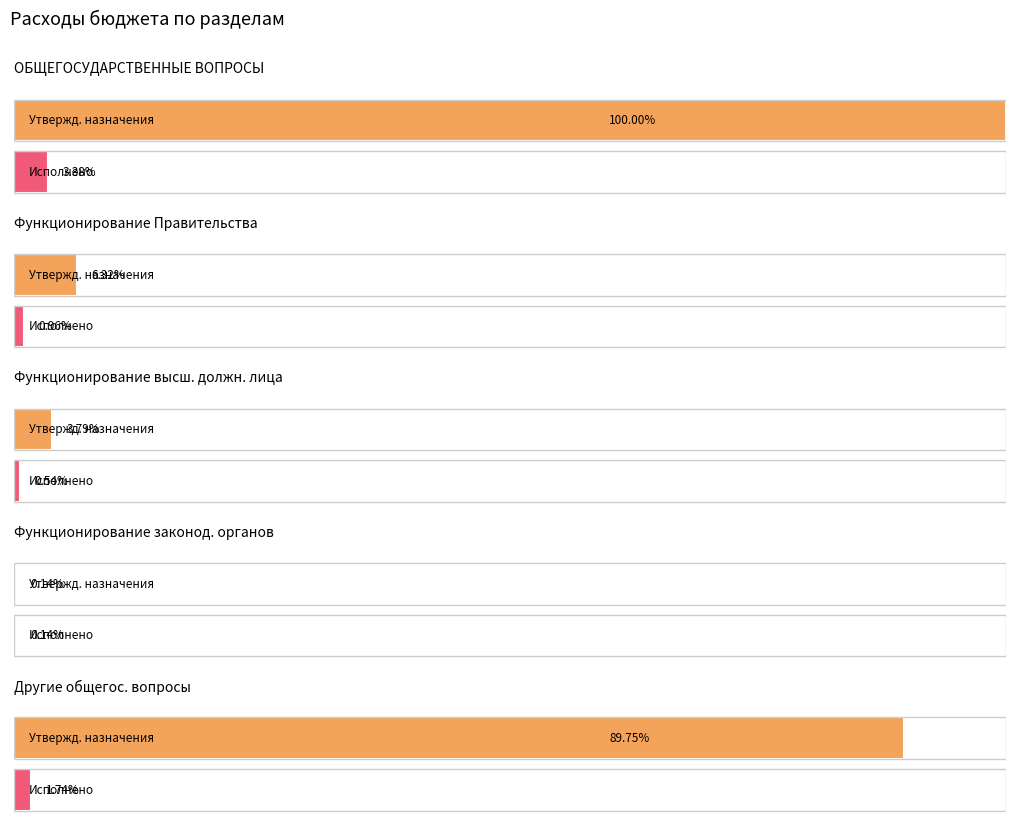

Between ОБЩЕГОСУДАРСТВЕННЫЕ ВОПРОСЫ and Функционирование высшего должностного лица, which series saw the biggest shift?

Утвержденные бюджетные назначения